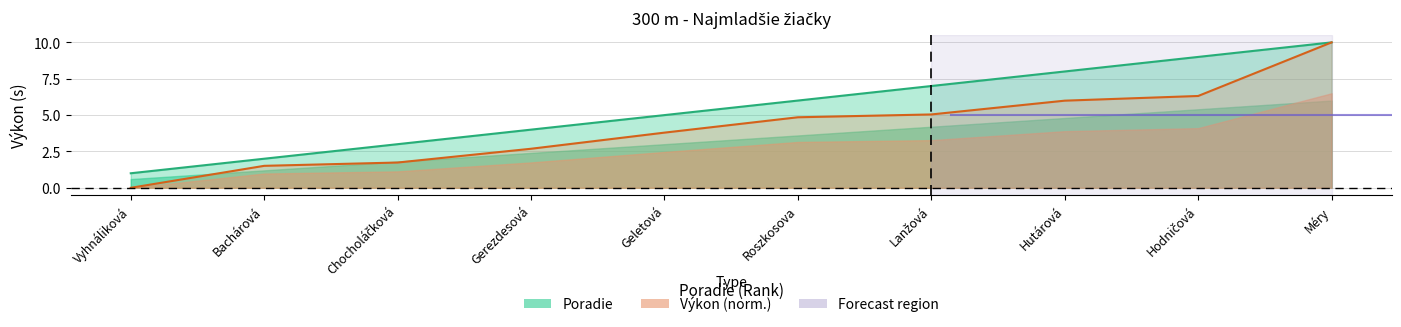

At which category is the sum across all series the highest?

Méry